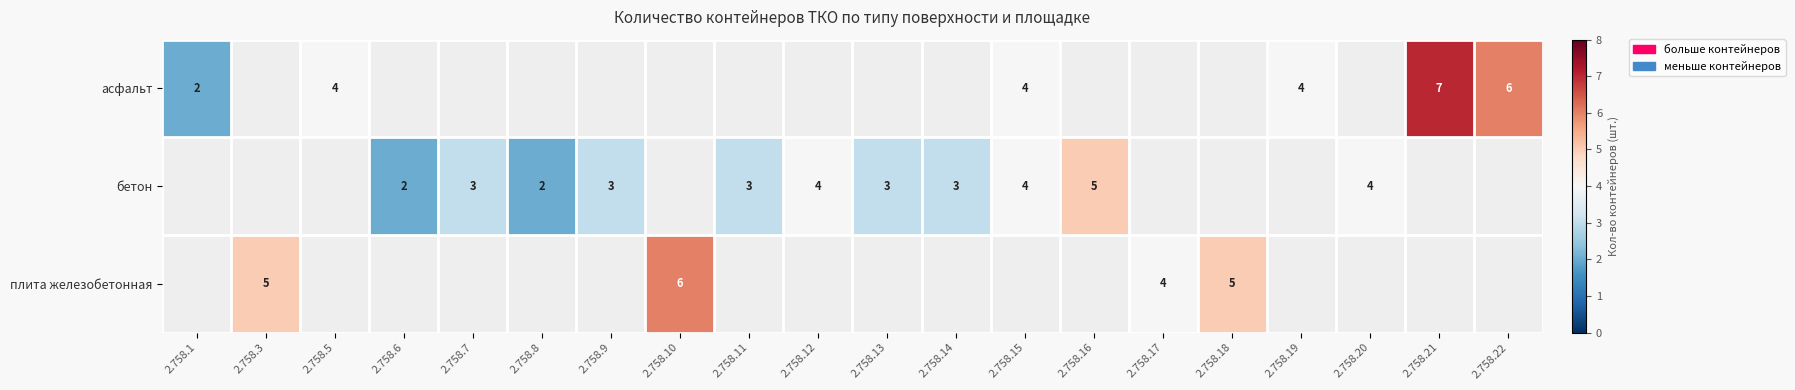

At which label is плита железобетонная closest to 3?

2.758.17